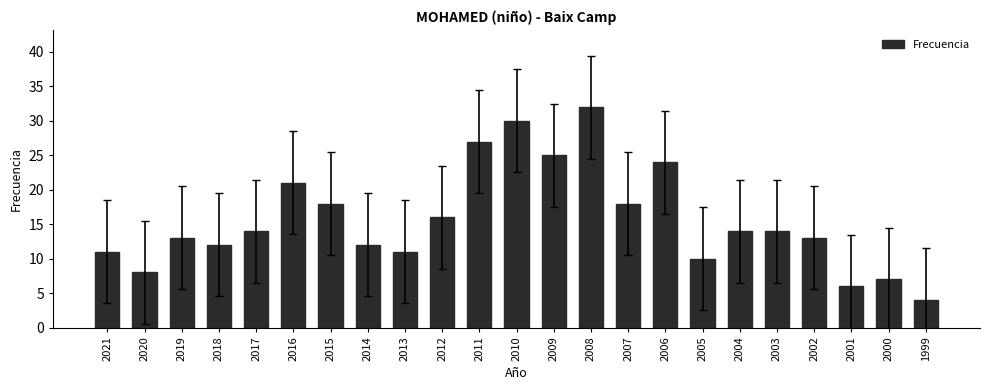

What is the difference between the values at 2017 and 2013?

3